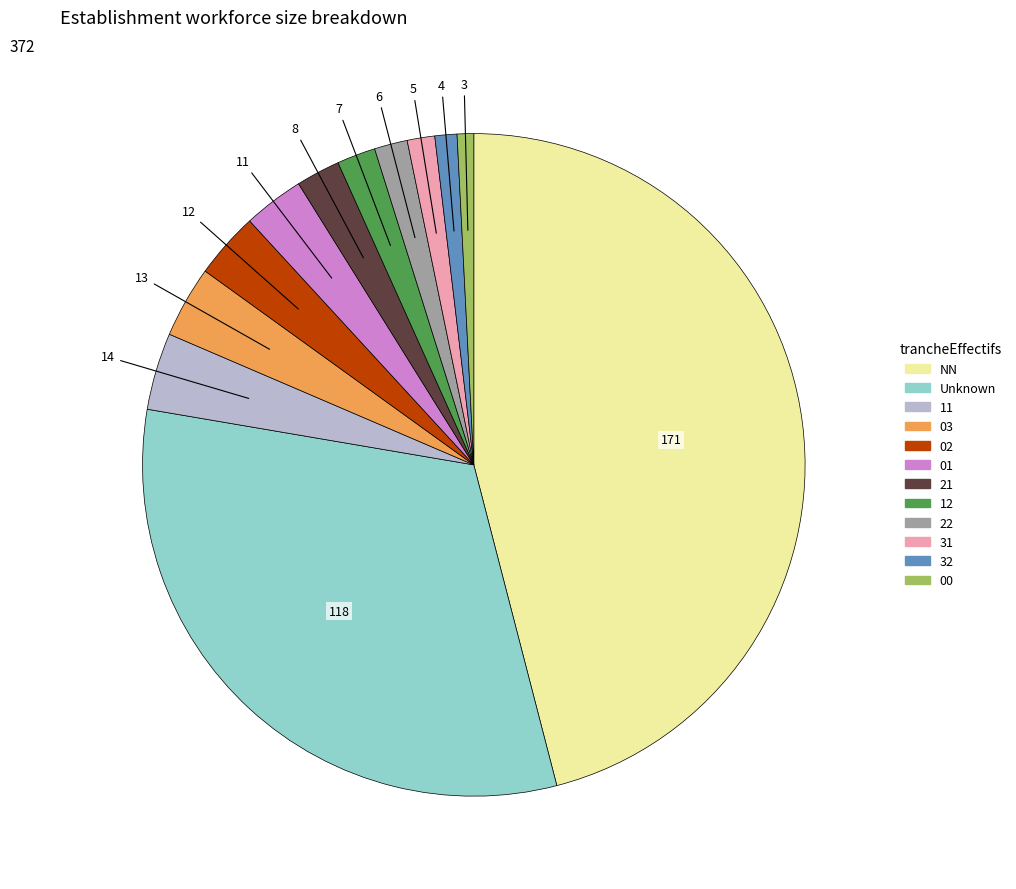

Does any single category account for the majority?

No